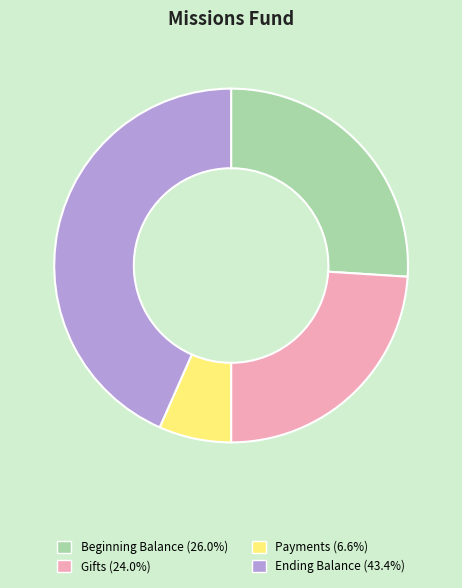

How many segments does this pie chart have?

4